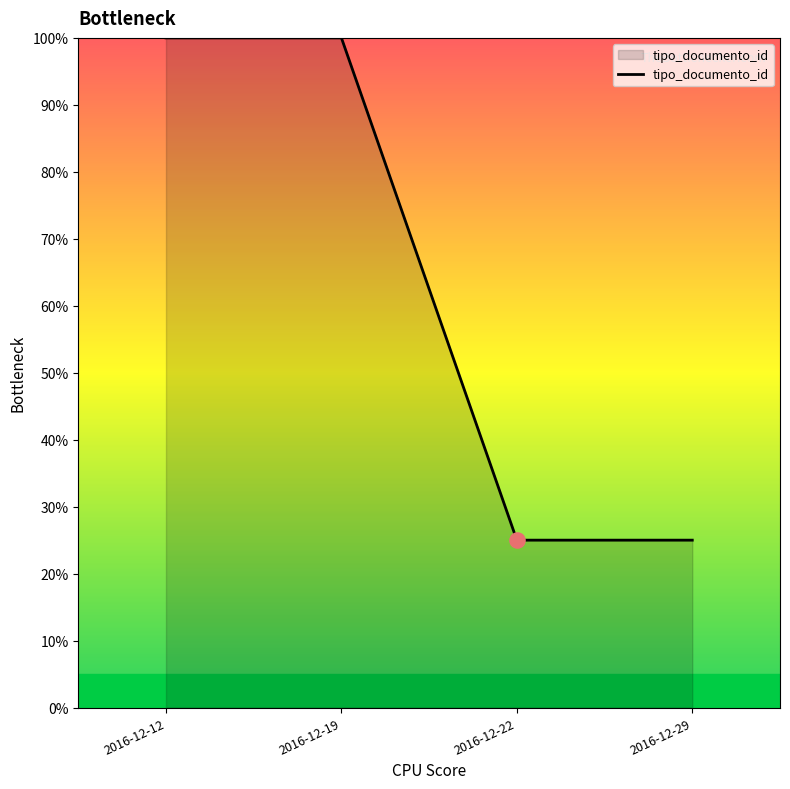

What is the change in value from 2016-12-19 to 2016-12-29?

-75